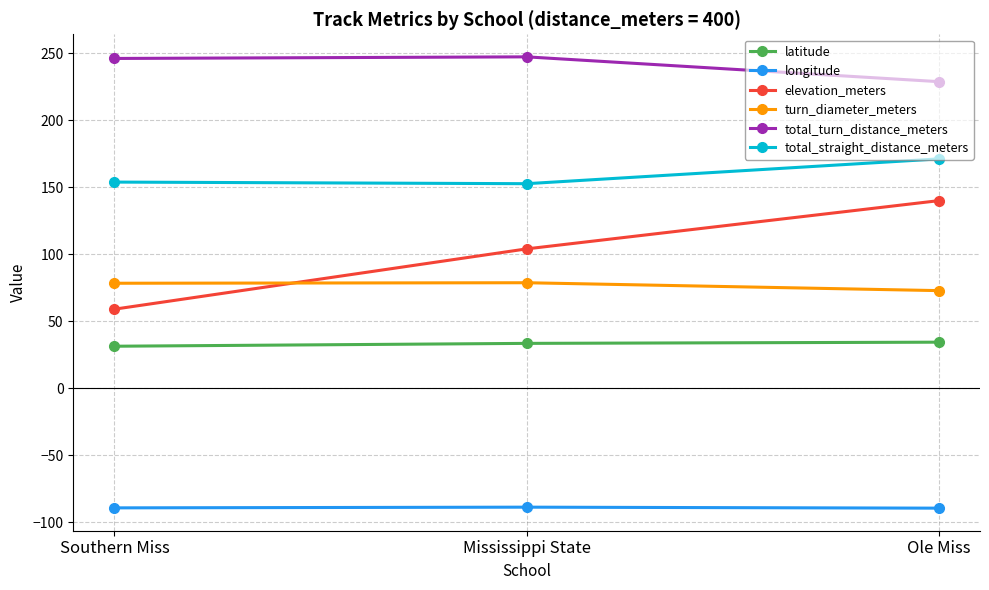

At how many categories does at least one series exceed 13?

3